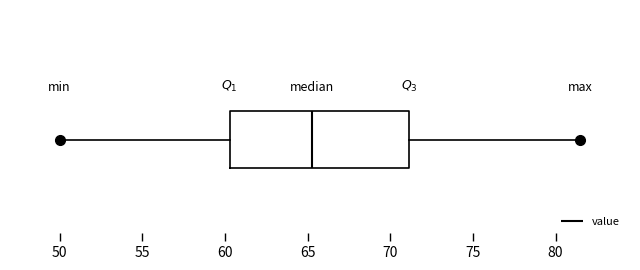

Transcribe this box plot: give where the median line is, the range the box spans, and where the two whiskers end, as read against the x-axis. The values are not printed on the chart, so give them approximately, as read against the axis.

median 65.5, box 60.5 to 71.0, whiskers 50.0 to 81.5